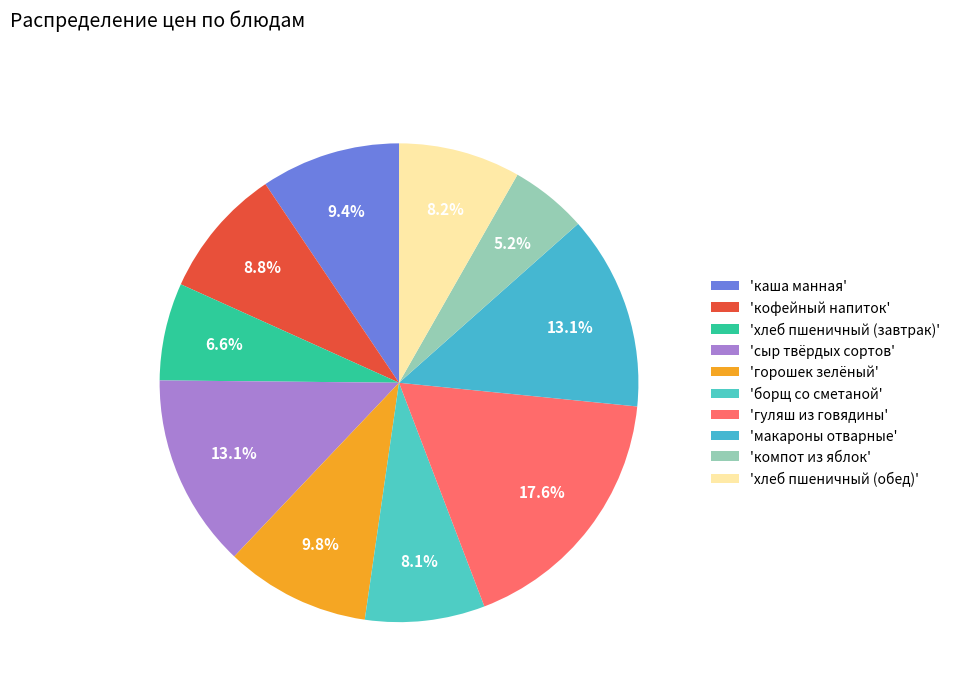

How many segments does this pie chart have?

10